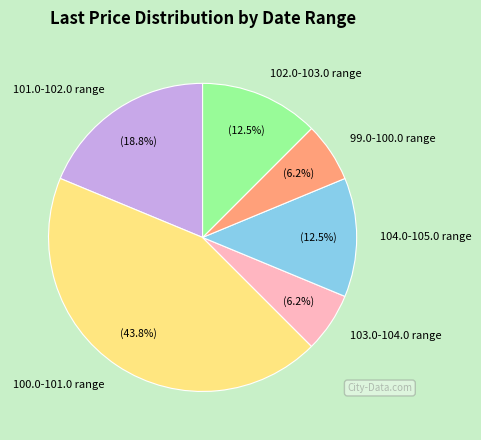

Is there a majority slice in this chart?

No